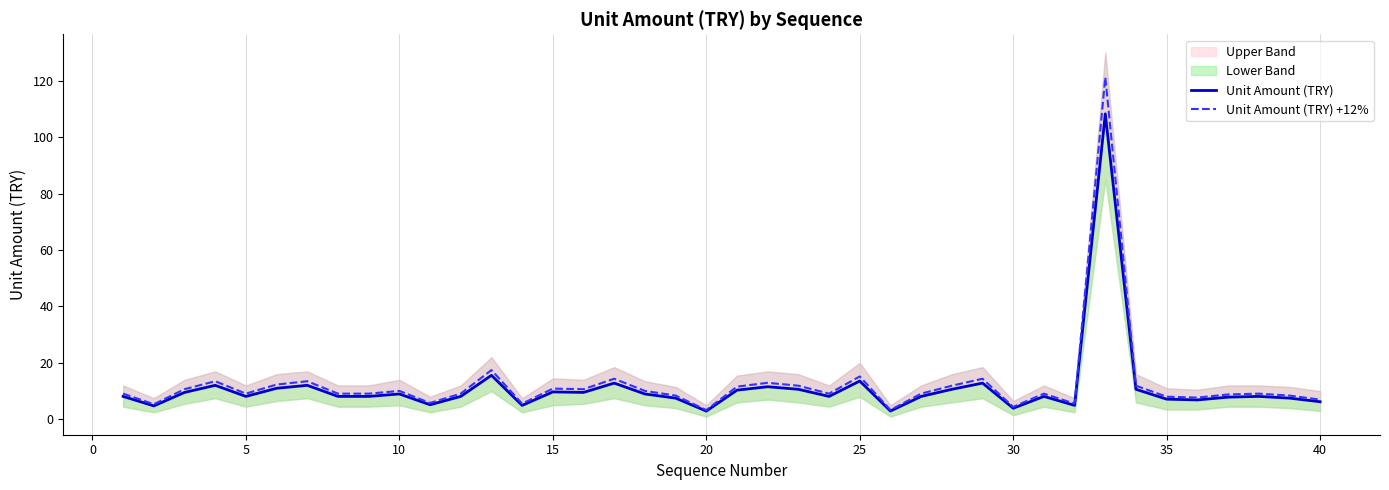

What is the maximum value for Unit Amount (TRY) +12%?

121.2